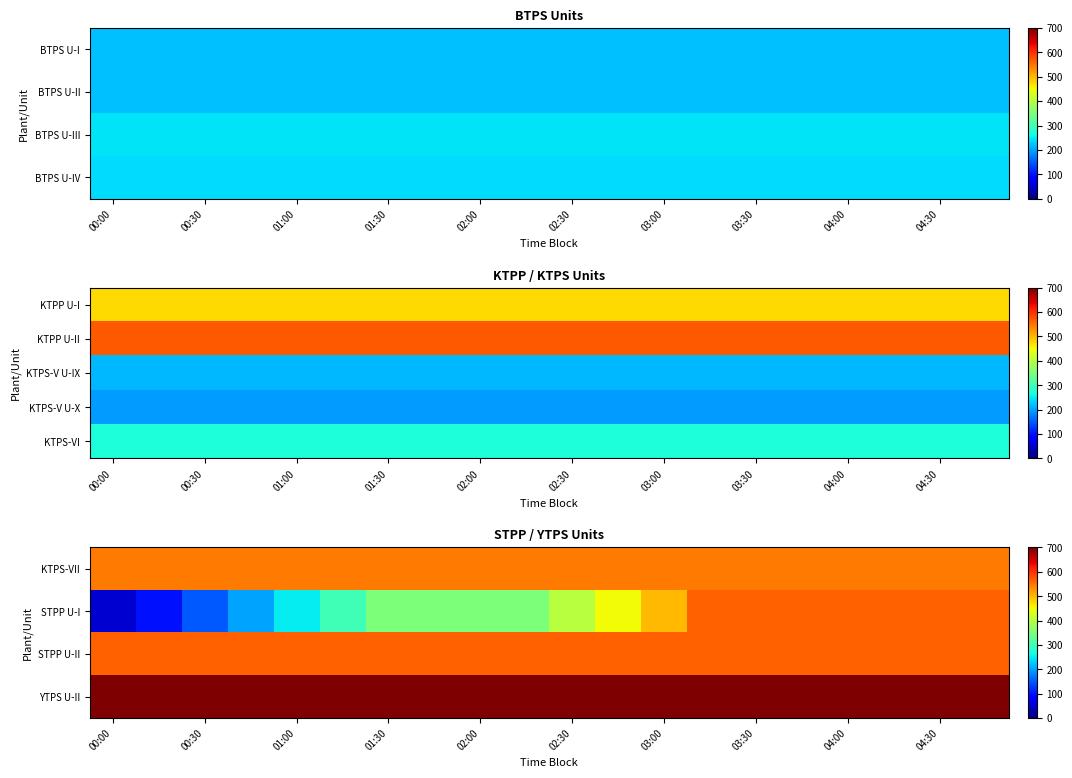

What is the sum of all KTPS-VI values?

5400.0